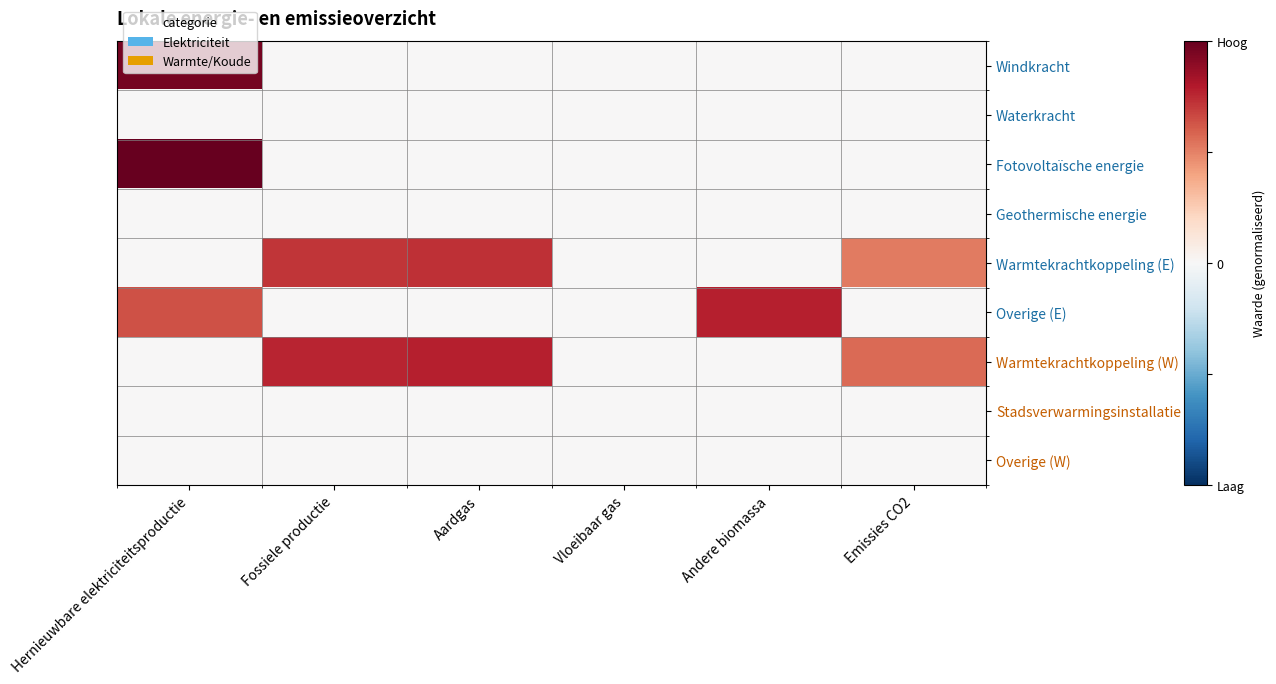

Count the number of data series in this chart.

9